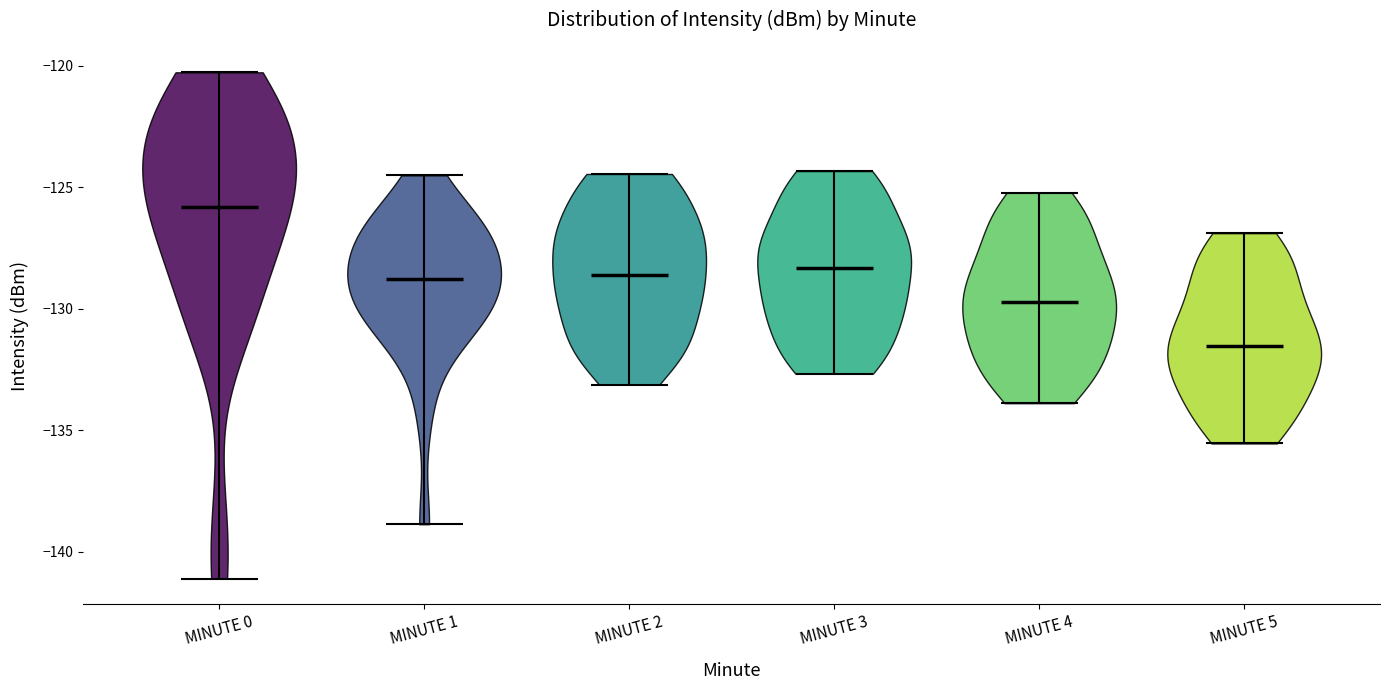

What is the highest point the violin for MINUTE 3 reaches on the y-axis? The values are not printed on the chart, so give them approximately, as read against the axis.

-124.5